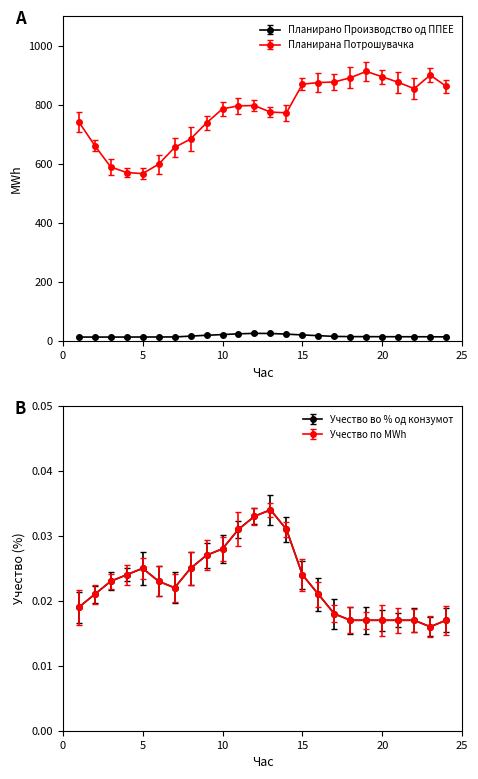

At which label is Планирано Производство од ППЕЕ closest to 20?

9